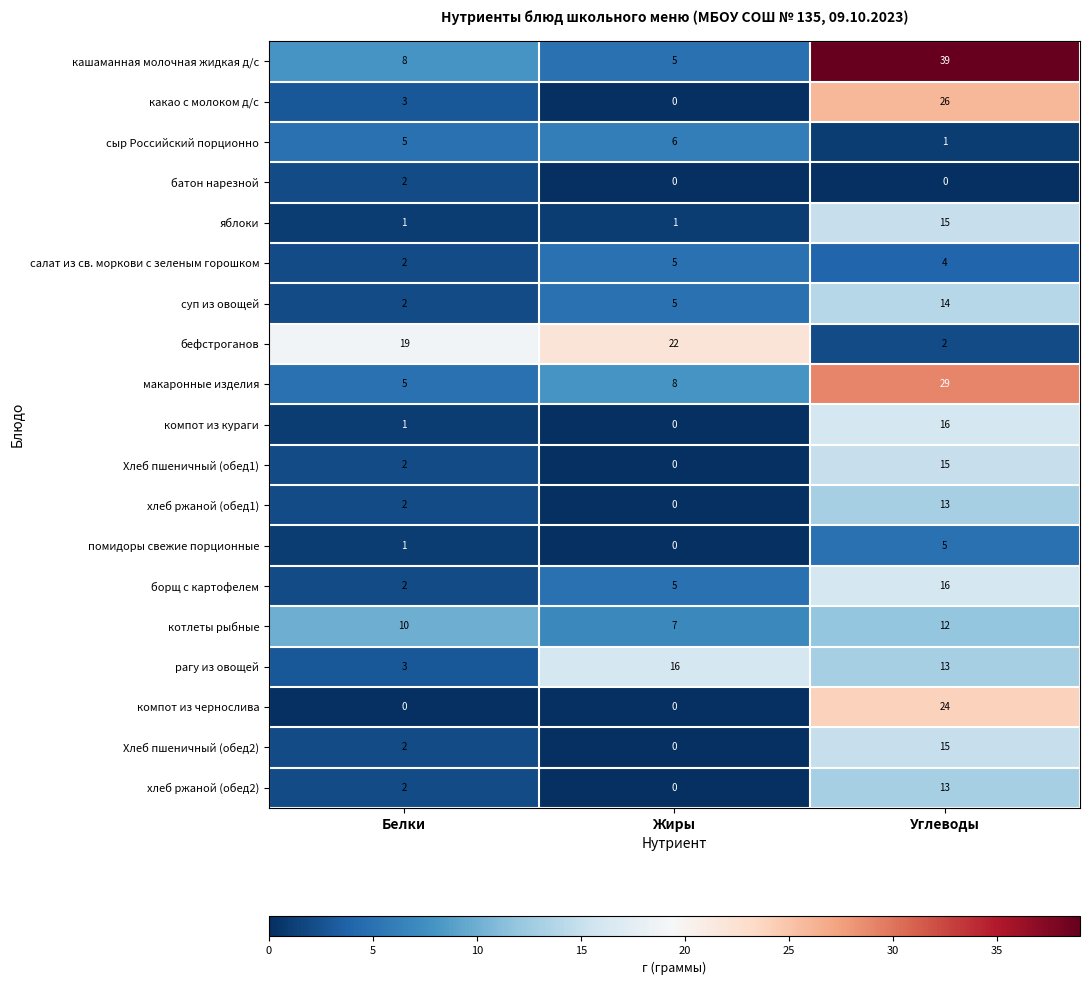

At which label is Хлеб пшеничный (обед1) closest to 7?

Белки